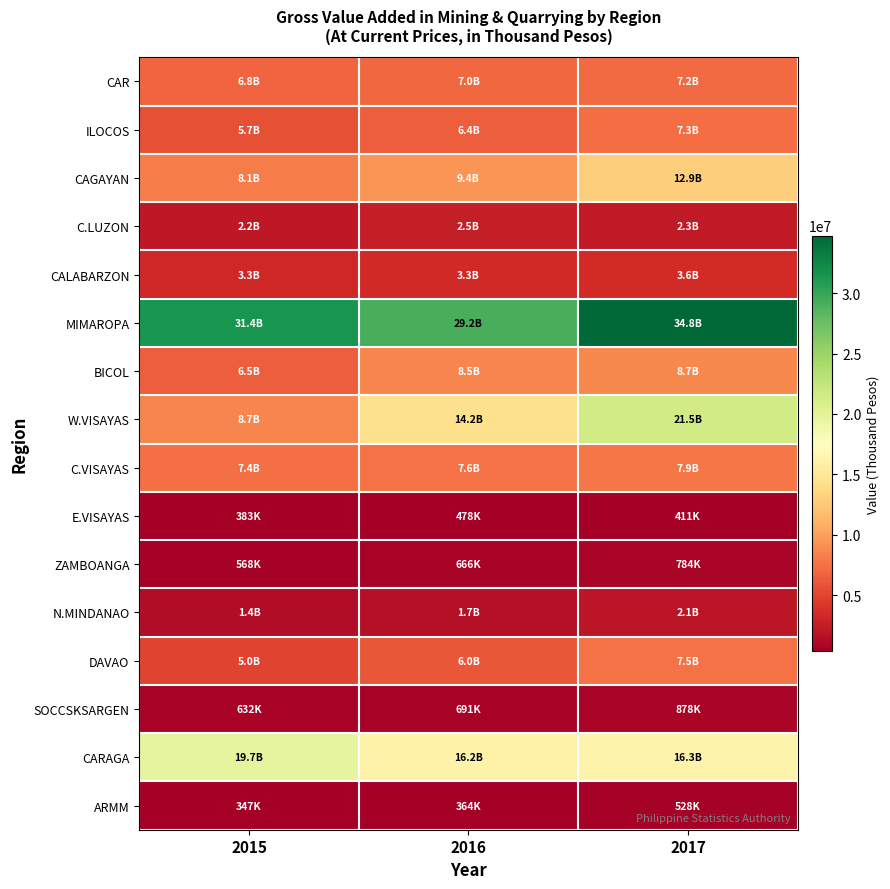

List the series in order of their peak value, lowest first.

E.VISAYAS, ARMM, ZAMBOANGA, SOCCSKSARGEN, N.MINDANAO, C.LUZON, CALABARZON, CAR, ILOCOS, DAVAO, C.VISAYAS, BICOL, CAGAYAN, CARAGA, W.VISAYAS, MIMAROPA